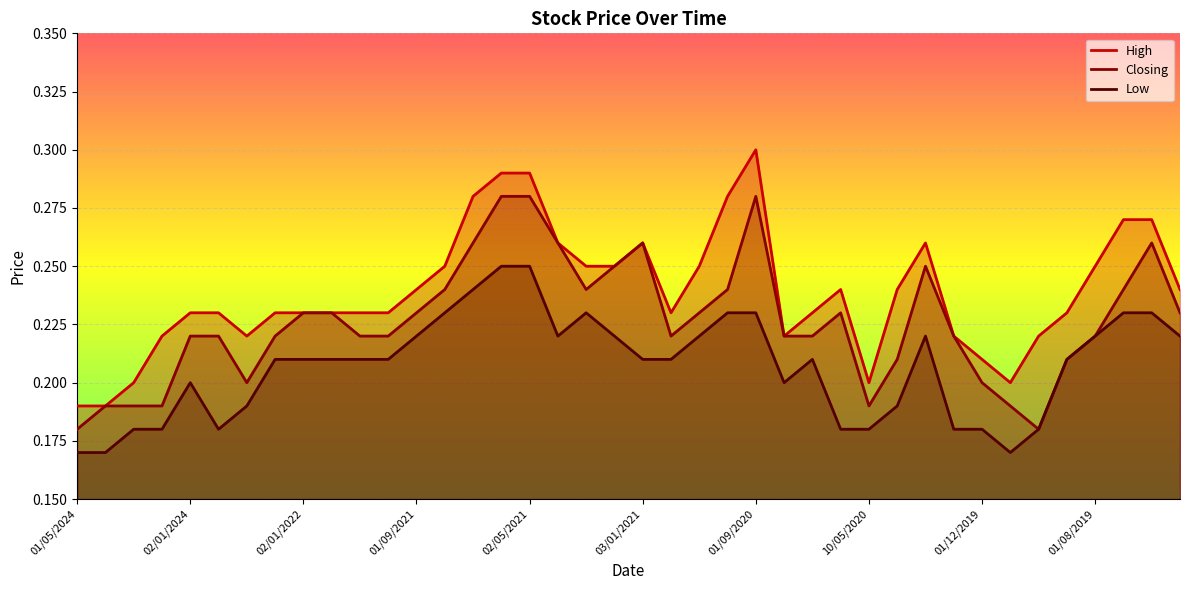

True or false: Low and Closing cross at least once.

False